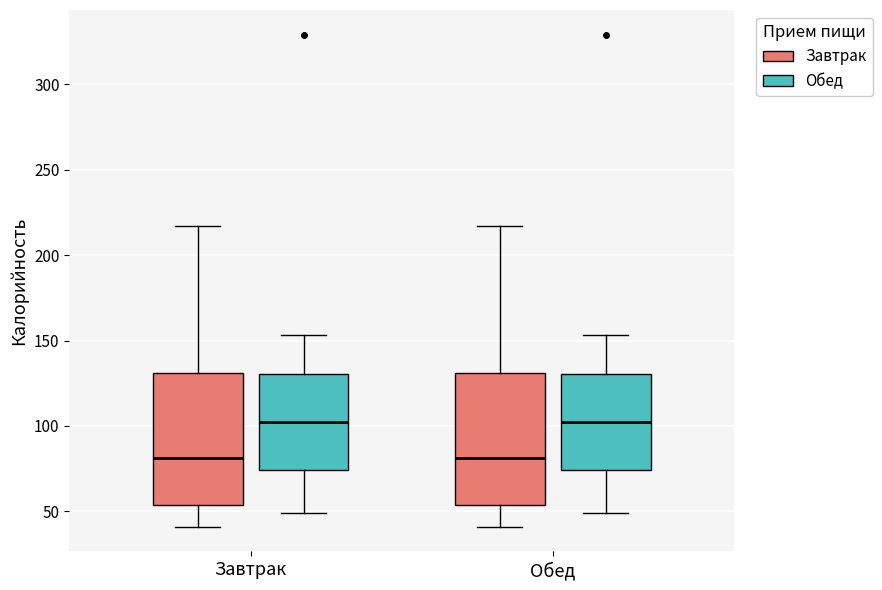

Reading left to right, read every box against the y-axis: the position of its median line, the range the box covers, and the ends of its whiskers. The values are not printed on the chart, so give them approximately, as read against the axis.

Завтрак (Завтрак): median 80, box 55 to 130, whiskers 40 to 215
Завтрак (Обед): median 100, box 75 to 130, whiskers 50 to 155
Обед (Завтрак): median 80, box 55 to 130, whiskers 40 to 215
Обед (Обед): median 100, box 75 to 130, whiskers 50 to 155